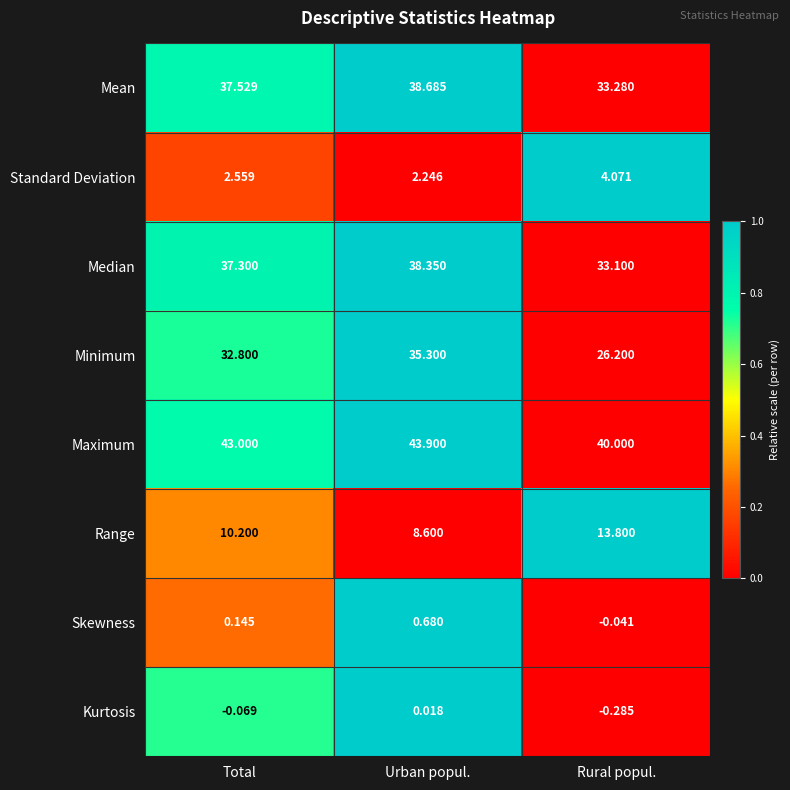

List the labels in order of Standard Deviation value, smallest first.

Urban popul., Total, Rural popul.